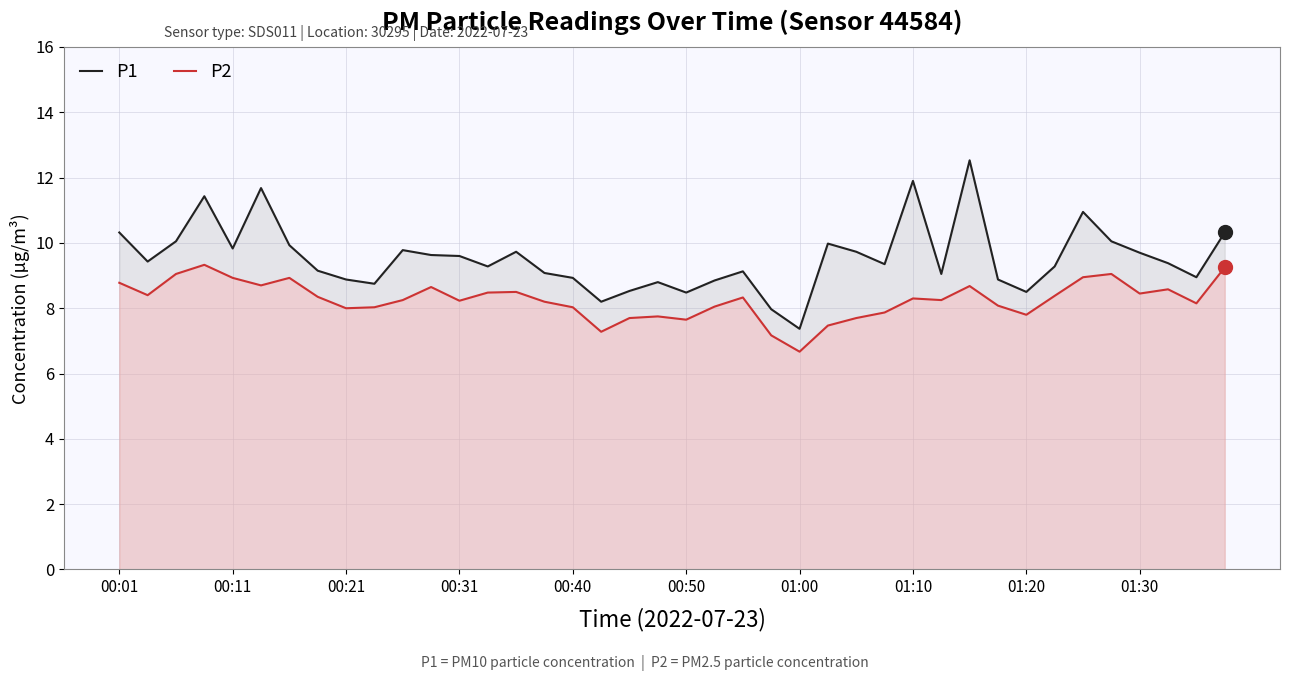

Read the P1 value at 00:11.

9.8